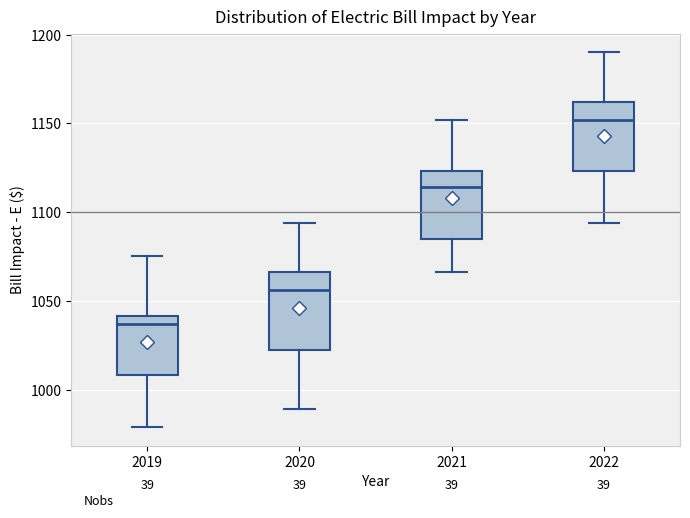

Reading left to right, read every box against the y-axis: the position of its median line, the range the box covers, and the ends of its whiskers. The values are not printed on the chart, so give them approximately, as read against the axis.

2019: median 1035, box 1010 to 1040, whiskers 980 to 1075
2020: median 1055, box 1025 to 1065, whiskers 990 to 1095
2021: median 1115, box 1085 to 1125, whiskers 1065 to 1150
2022: median 1150, box 1125 to 1160, whiskers 1095 to 1190